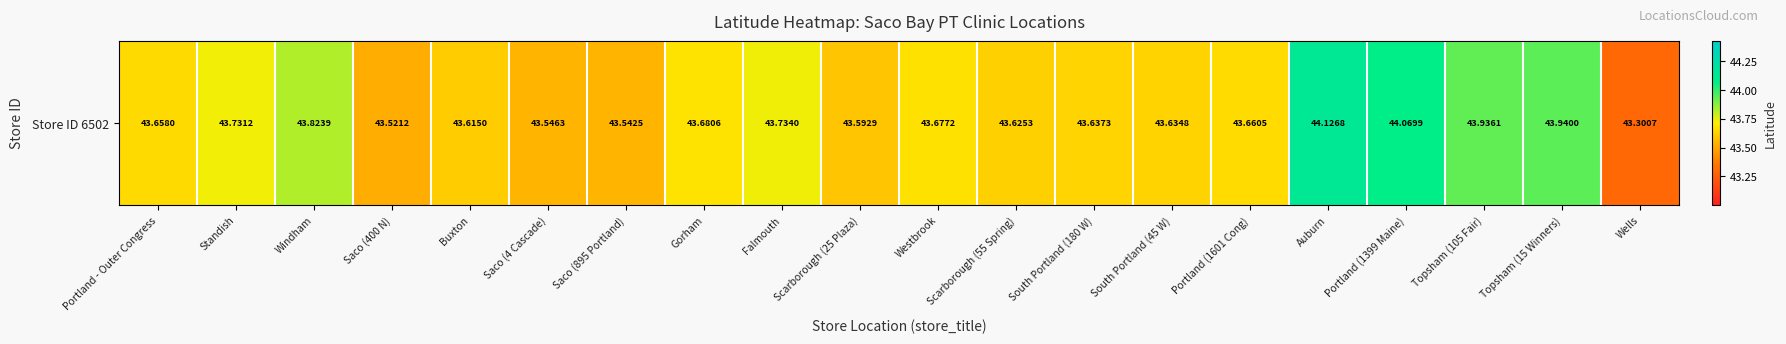

Rank the categories by value from highest to lowest.

Auburn, Portland (1399 Maine), Topsham (15 Winners), Topsham (105 Fair), Windham, Falmouth, Standish, Gorham, Westbrook, Portland (1601 Cong), Portland - Outer Congress, South Portland (180 W), South Portland (45 W), Scarborough (55 Spring), Buxton, Scarborough (25 Plaza), Saco (4 Cascade), Saco (895 Portland), Saco (400 N), Wells